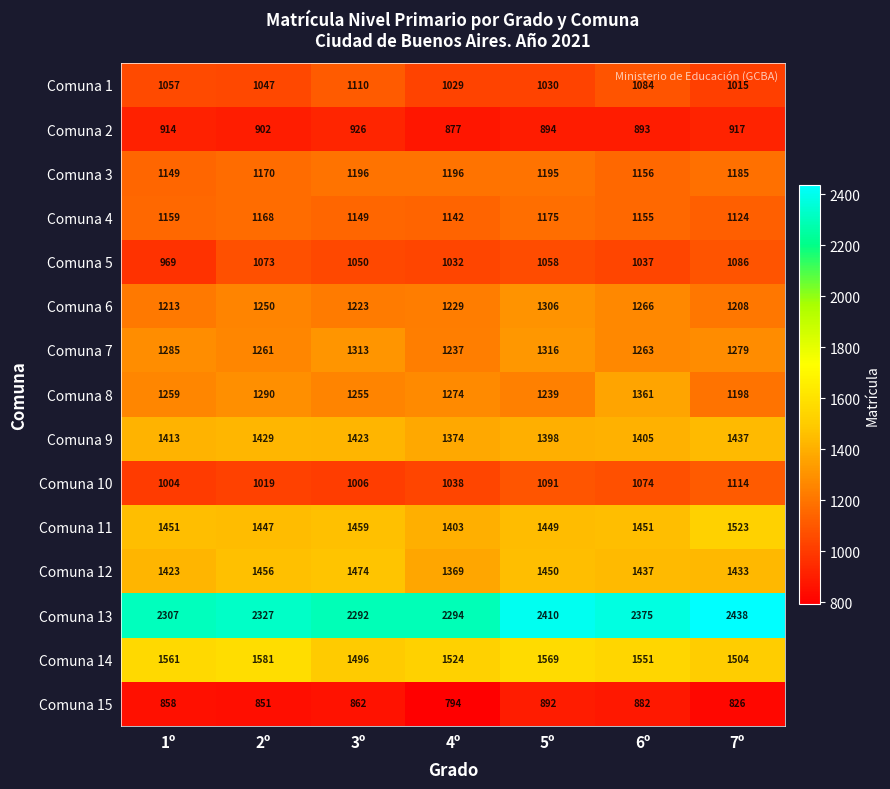

Between 1º and 5º, which series saw the biggest shift?

Comuna 13